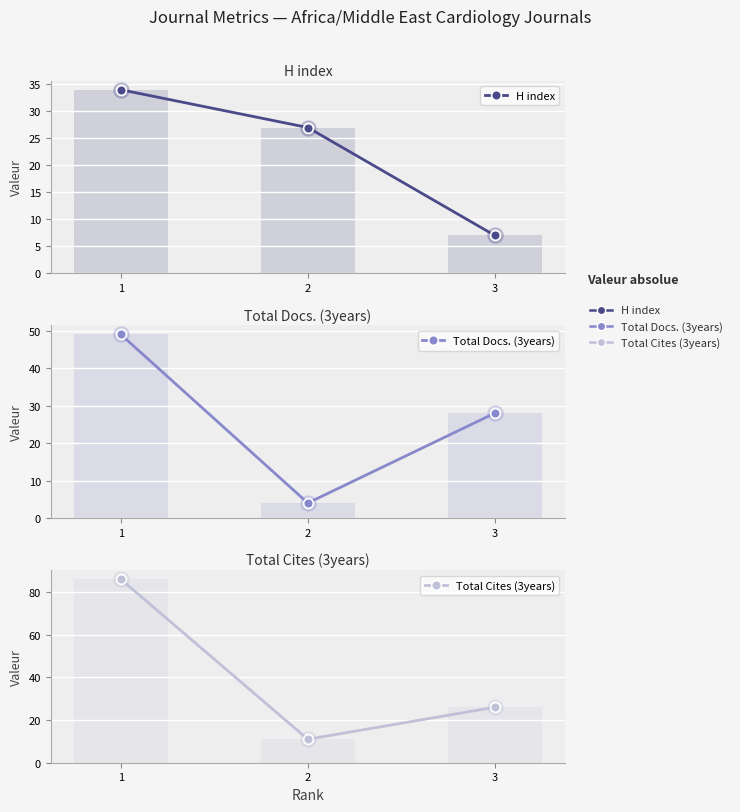

What are all the series names shown in the legend?

H index, Total Docs. (3years), Total Cites (3years)